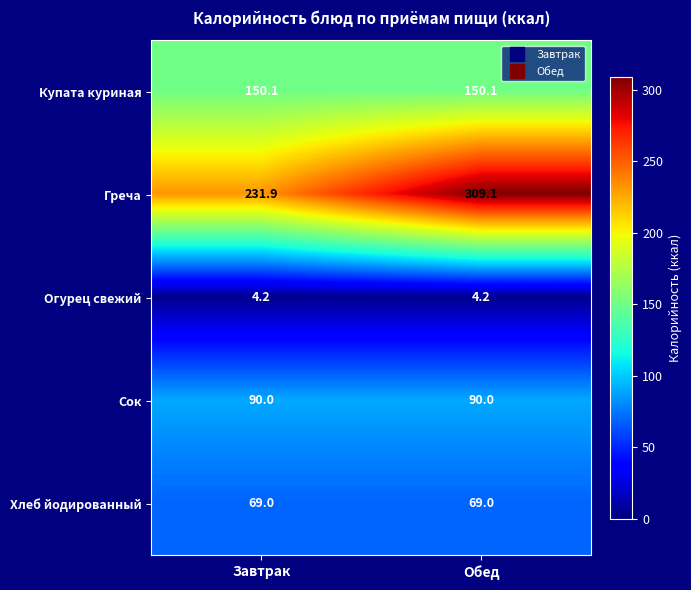

List the series in order of their peak value, lowest first.

Огурец свежий, Хлеб йодированный, Сок, Купата куриная, Греча